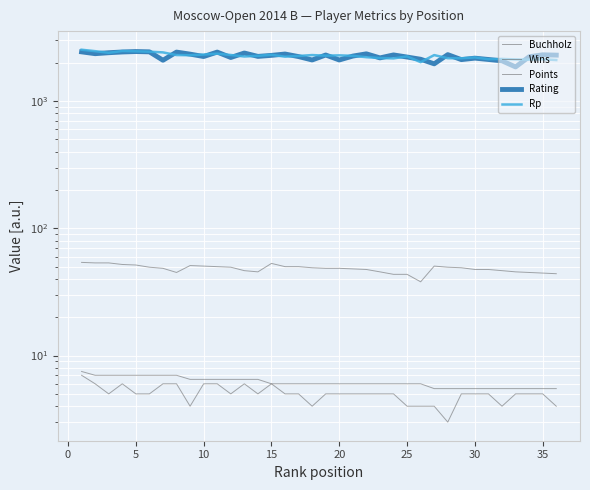

What value does the Wins series have at 30?

5.0